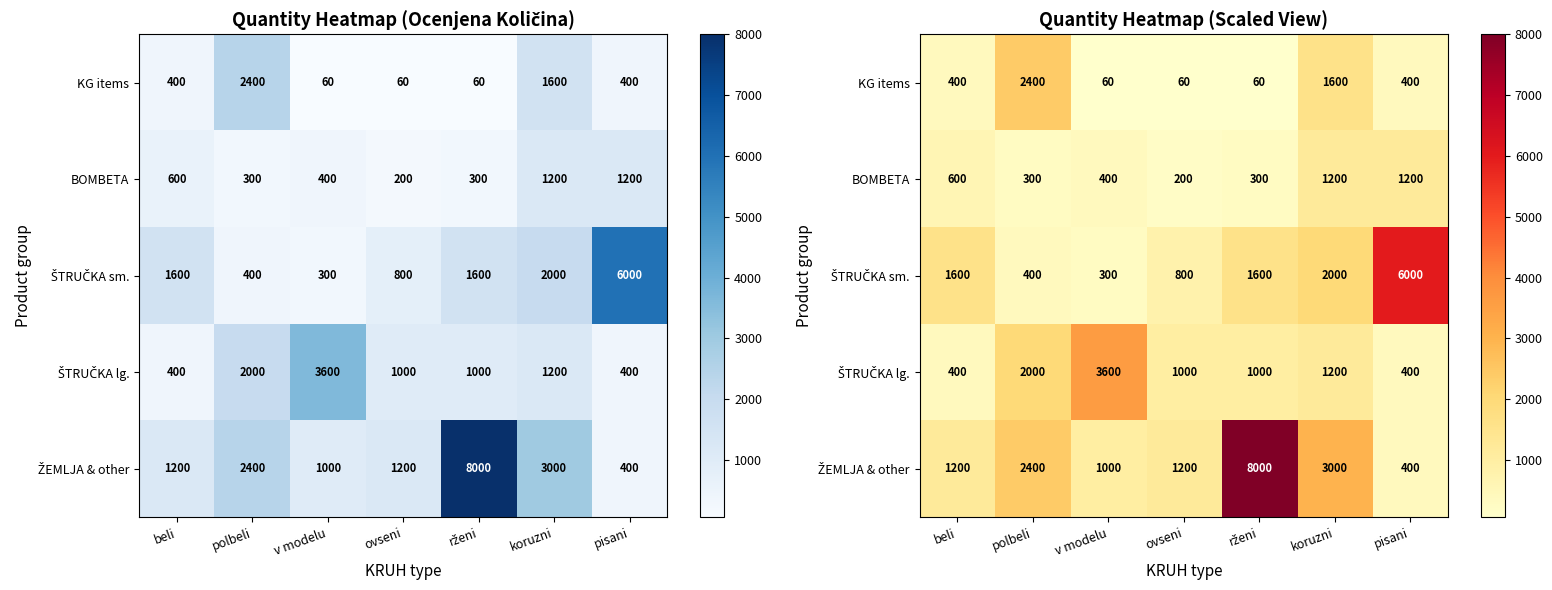

What is the average value of the BOMBETA series?

600